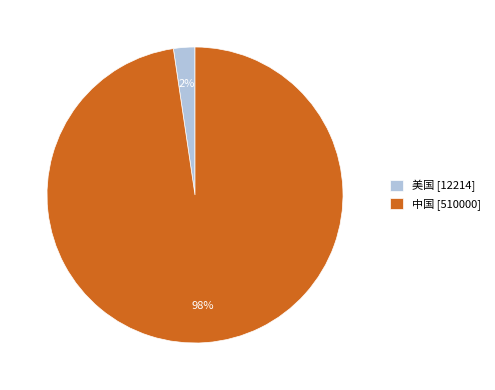

What percentage is the 美国 slice, to the nearest percent?

2%